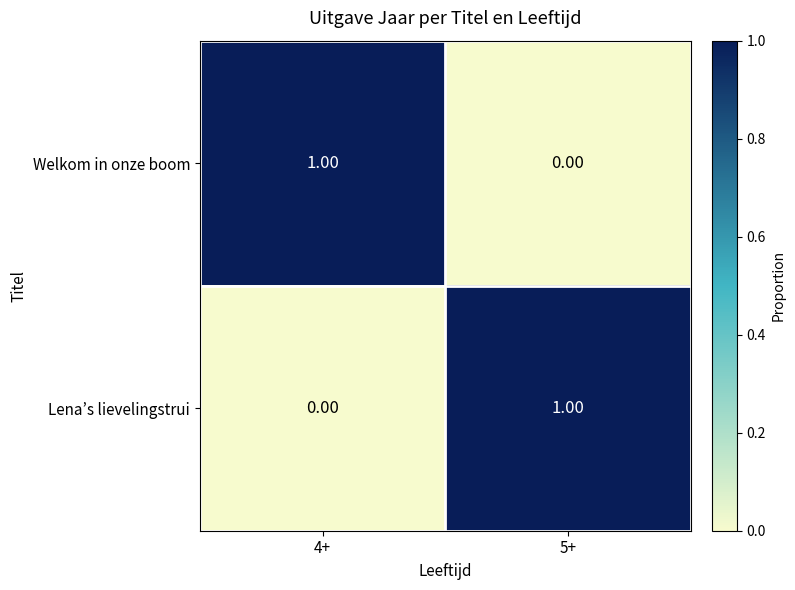

How many distinct data groups are displayed?

2